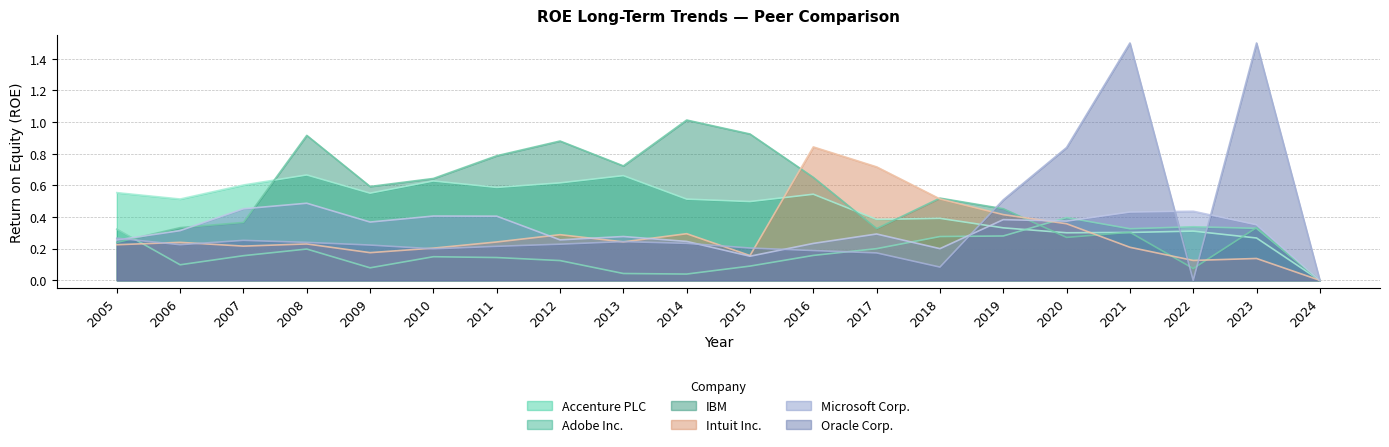

Which category has the highest value across all series?

2014